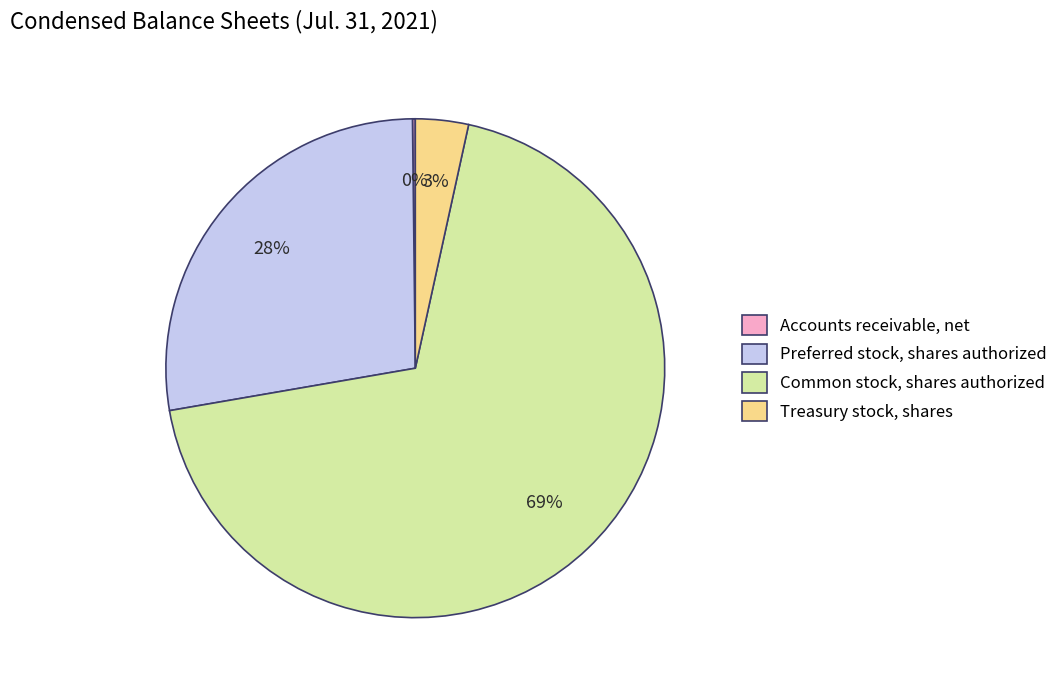

Is it true that Preferred stock, shares authorized is 33% of the pie?

False